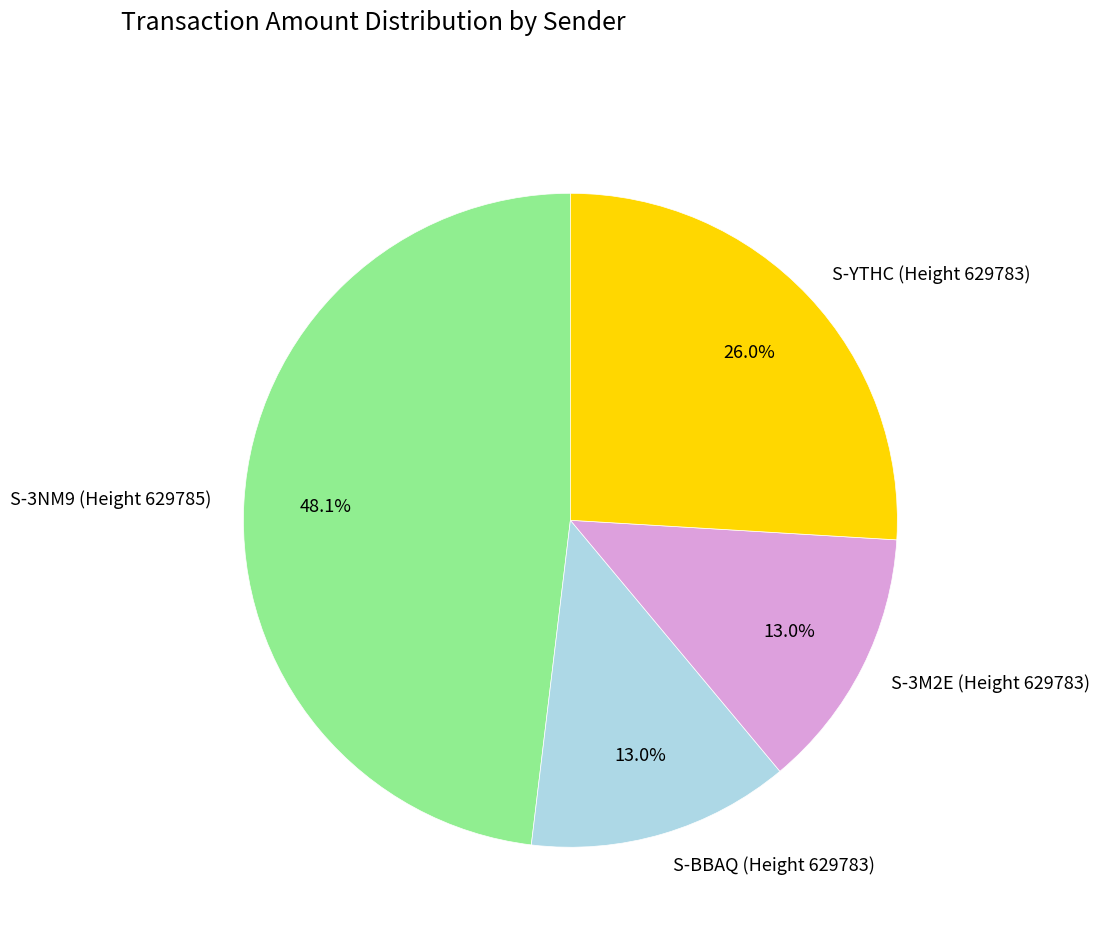

To the nearest percent, what is the combined percentage of S-3M2E (Height 629783) and S-BBAQ (Height 629783)?

26%